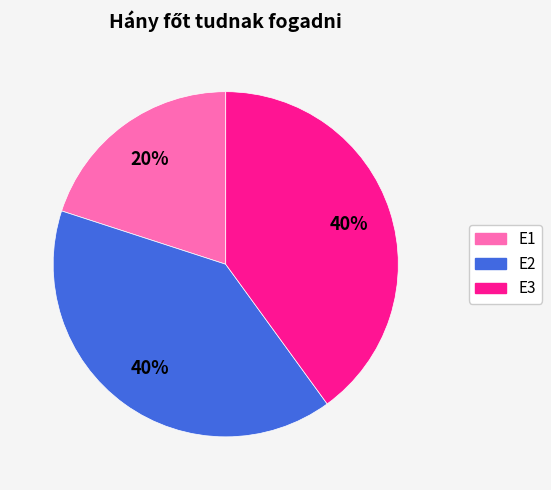

Which slice is the smallest?

E1